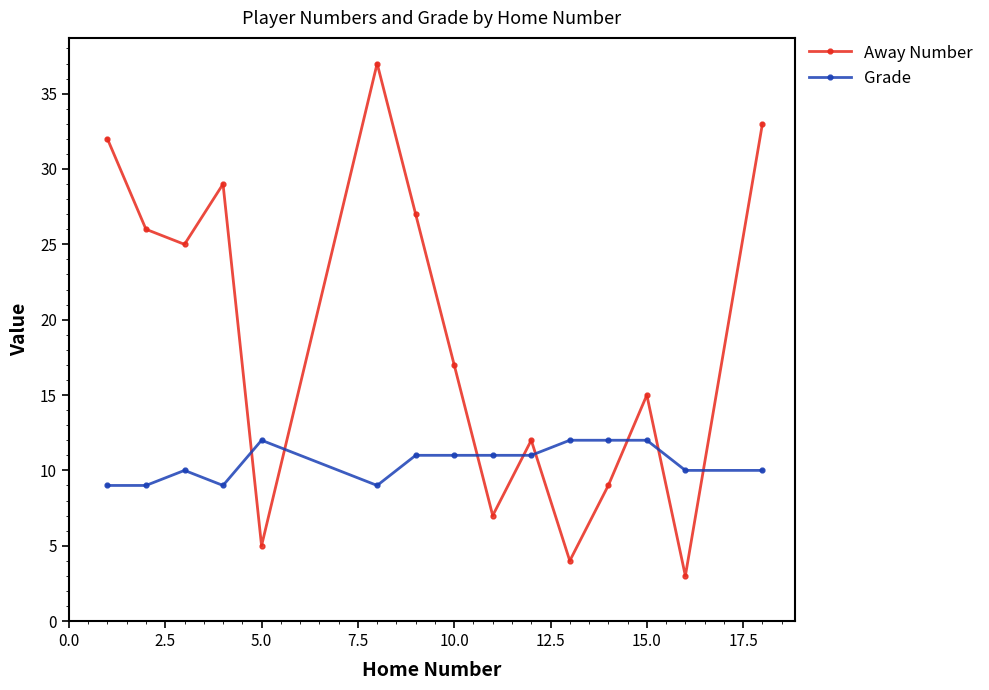

Which series ends up on top after the final intersection of Grade and Away Number?

Away Number